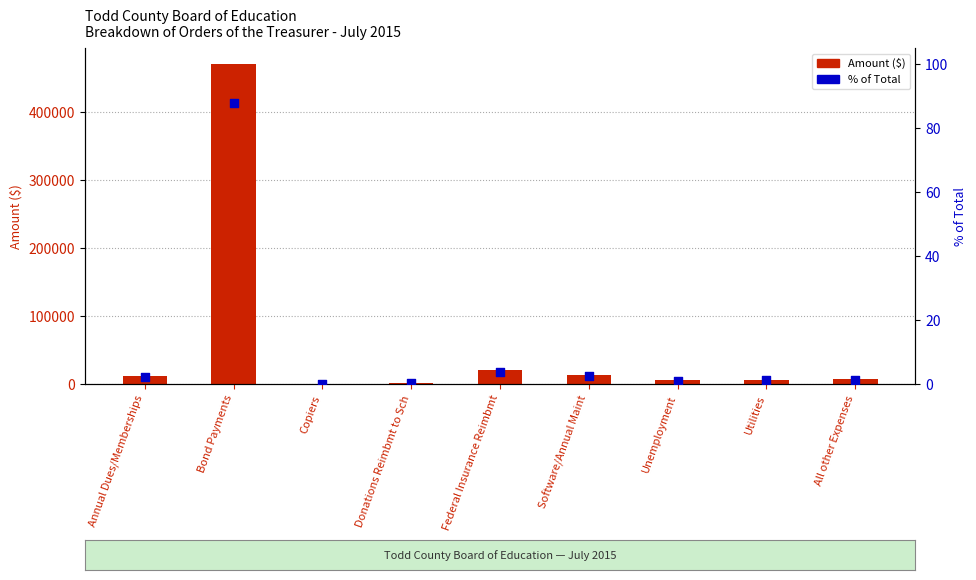

Which series has the widest spread of Y values?

Amount ($)